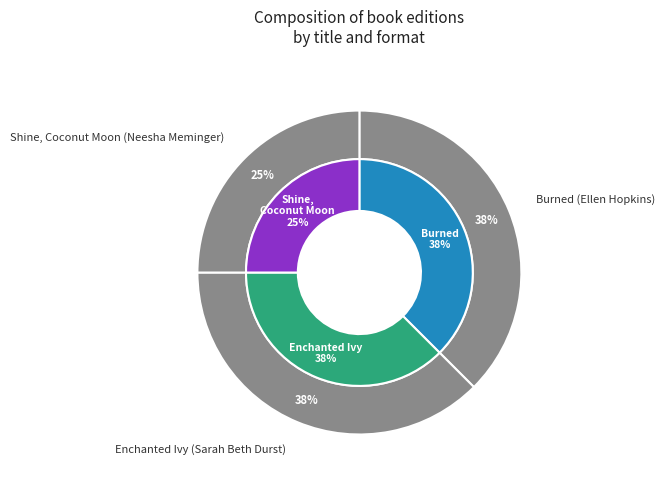

What is the ratio of the value at Burned (Ellen Hopkins) to the value at Enchanted Ivy (Sarah Beth Durst)?

1.0